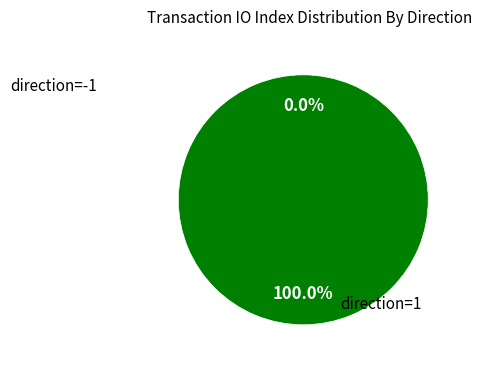

To the nearest percent, what percentage of the pie is direction=1 (io_index=23)?

100%